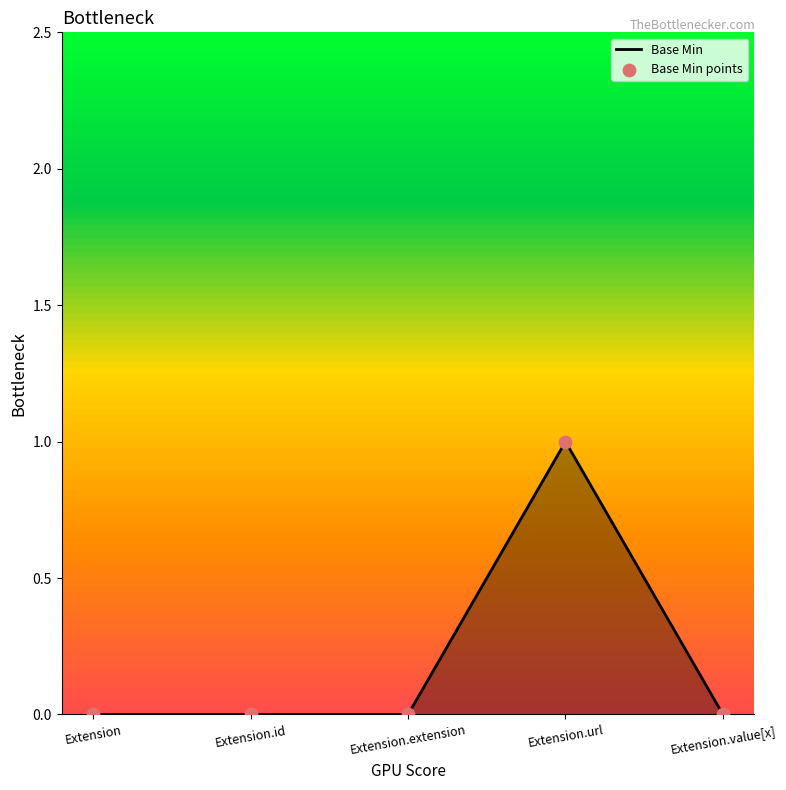

True or false: the data shows 0 at Extension.id.

True